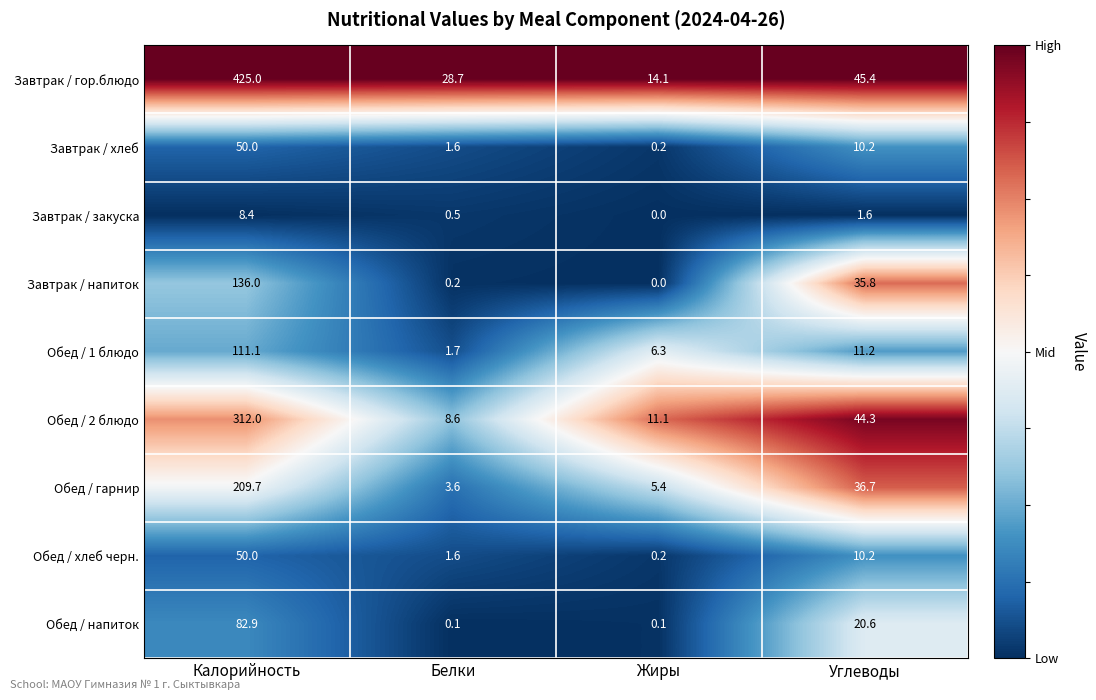

Is the value of Обед / напиток at Калорийность greater than the value of Завтрак / гор.блюдо at Жиры?

Yes